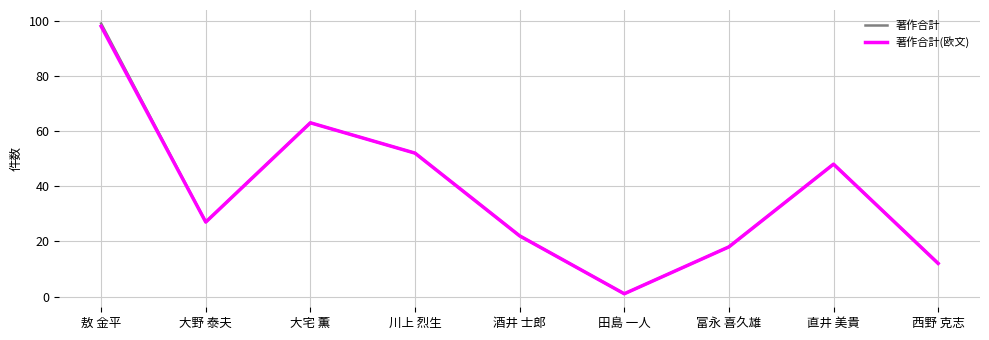

What is the total value across all series at 川上 烈生?

104